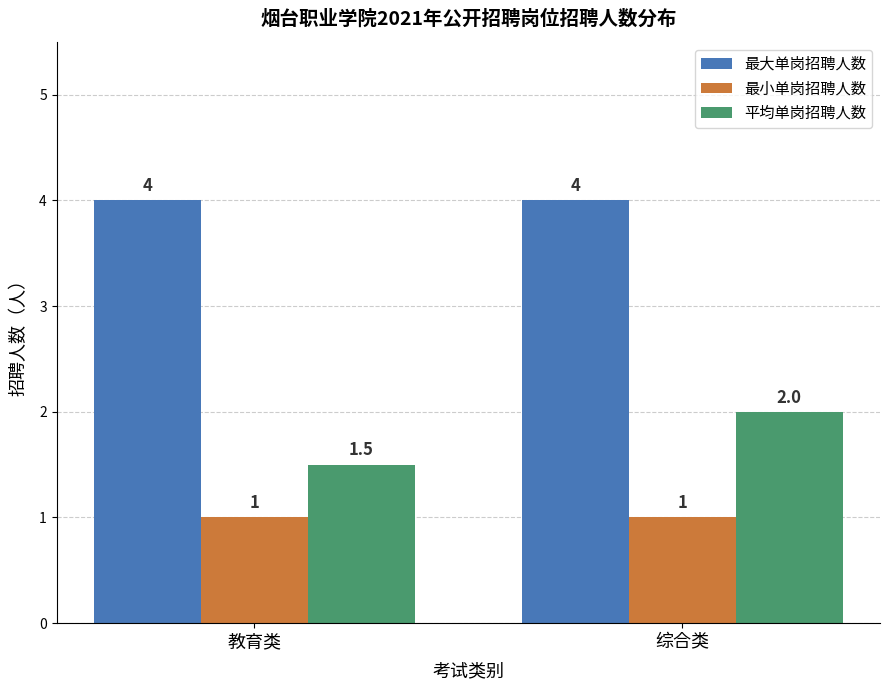

Rank the series by their average value, from highest to lowest.

最大单岗招聘人数, 平均单岗招聘人数, 最小单岗招聘人数